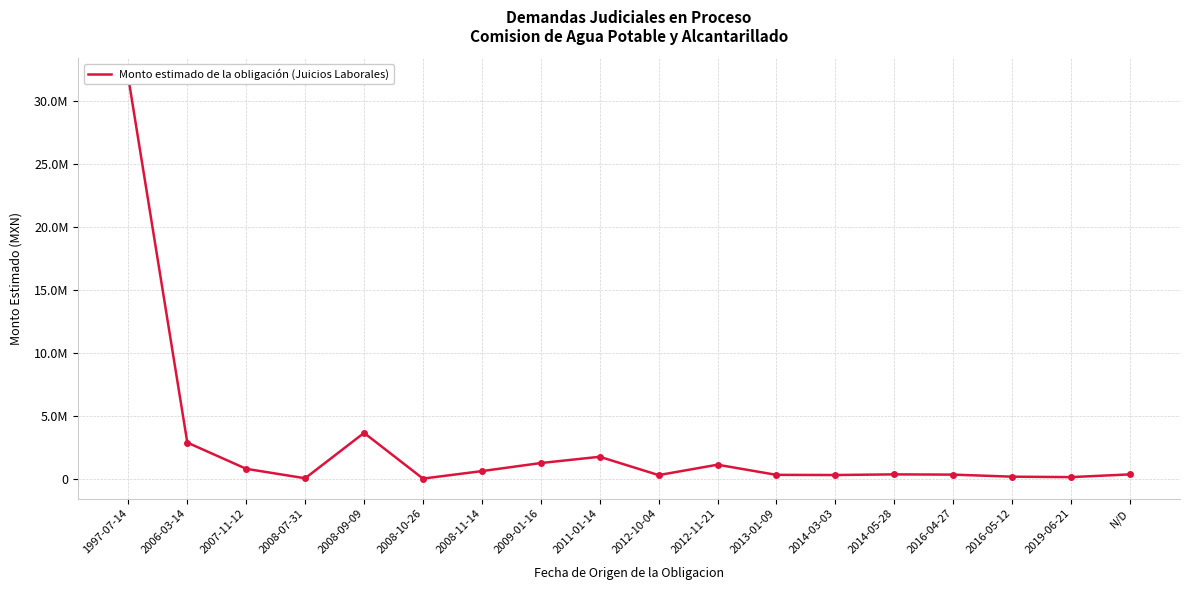

How many interior local valleys (lower than both neighbors) does the data have?

5